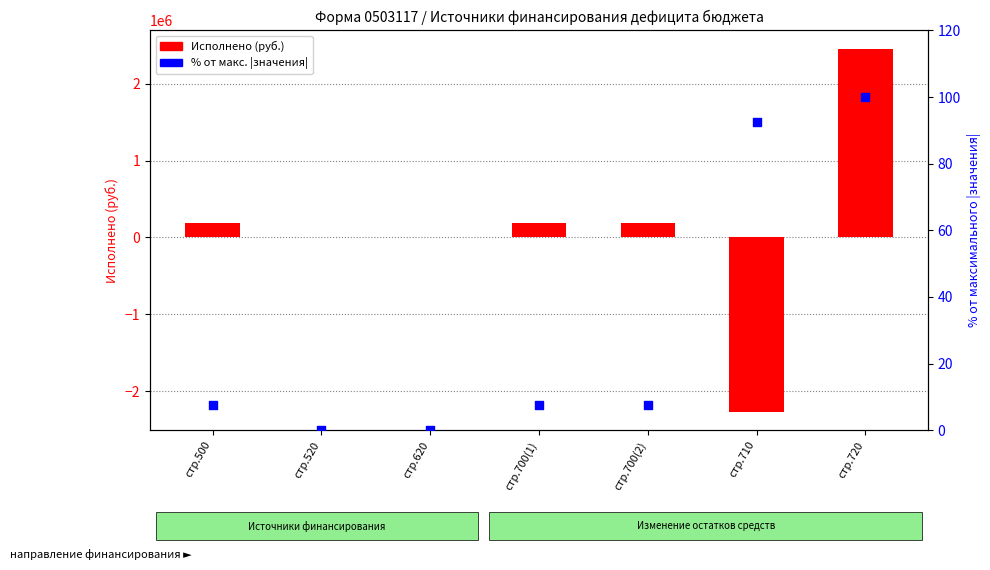

Which series contains the lowest Y value?

Исполнено